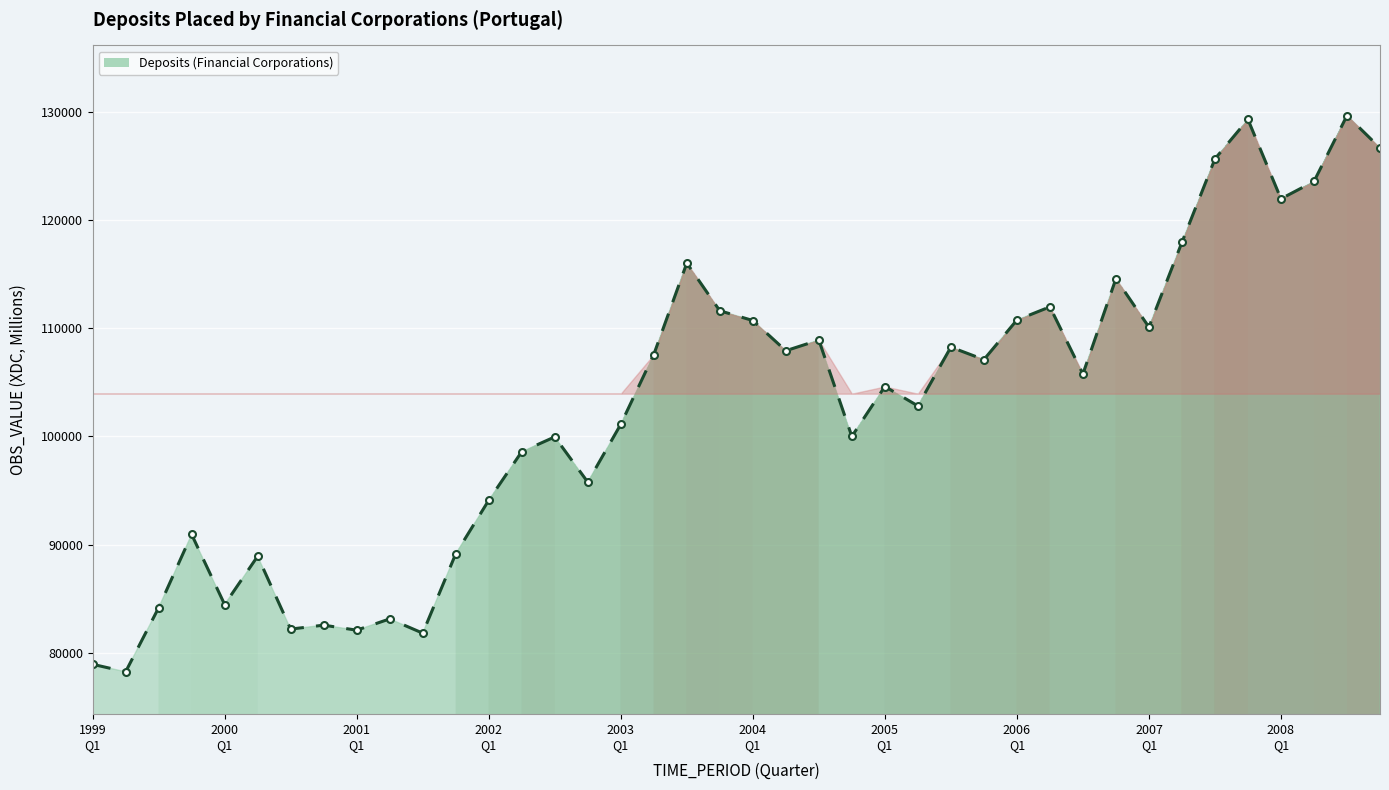

How many lines are shown in the chart?

1